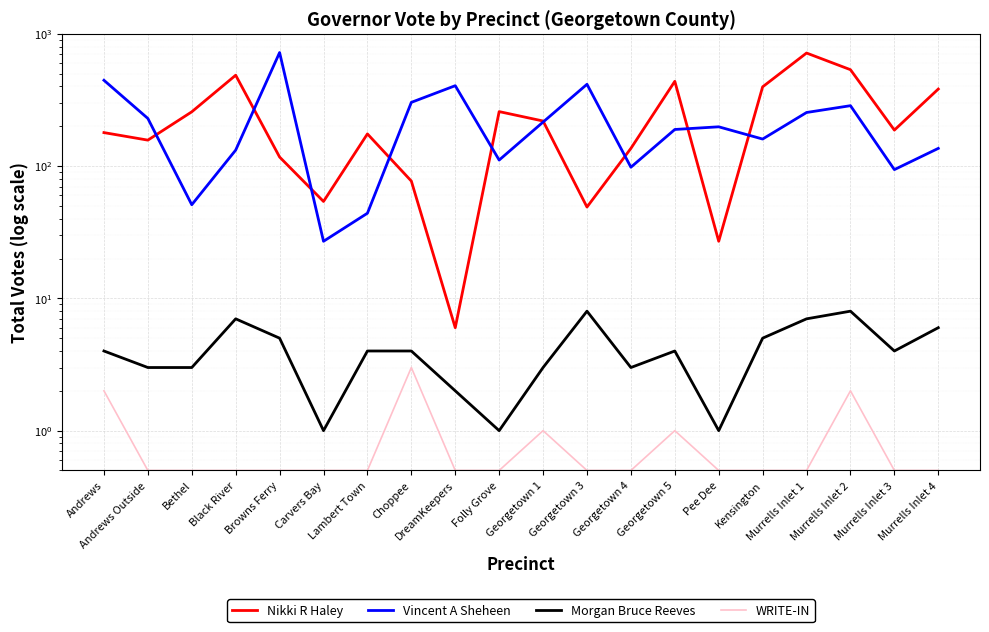

What are all the series names shown in the legend?

Nikki R Haley, Vincent A Sheheen, Morgan Bruce Reeves, WRITE-IN